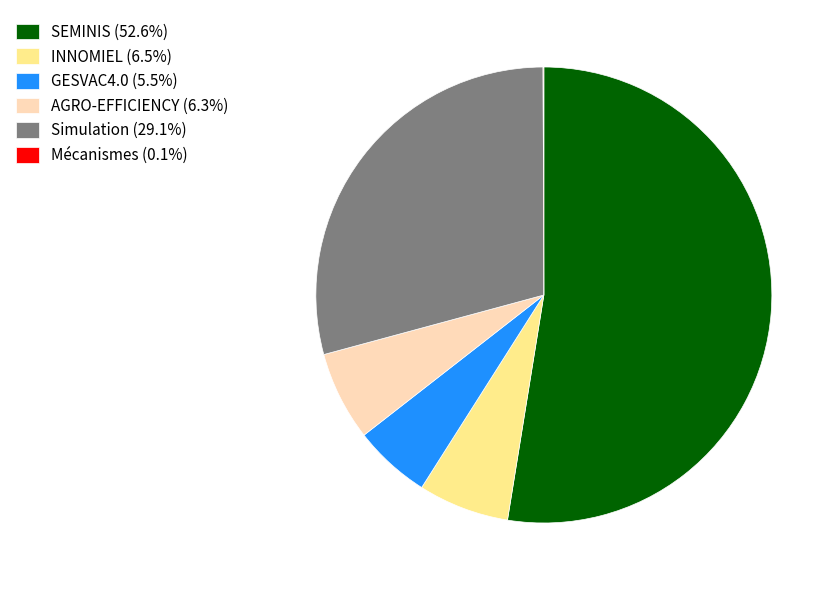

Do INNOMIEL (6.5%) and SEMINIS (52.6%) together represent more than half of the pie?

Yes